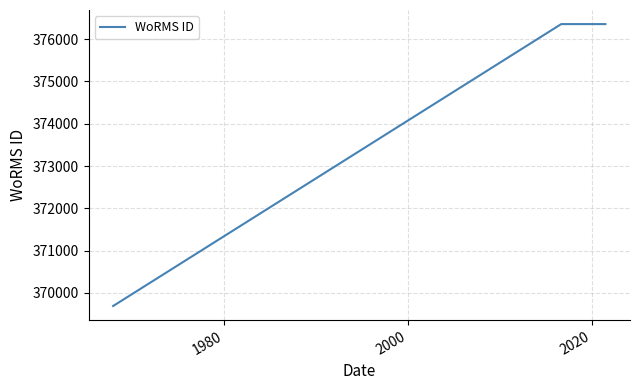

What is the smallest value displayed?

369688